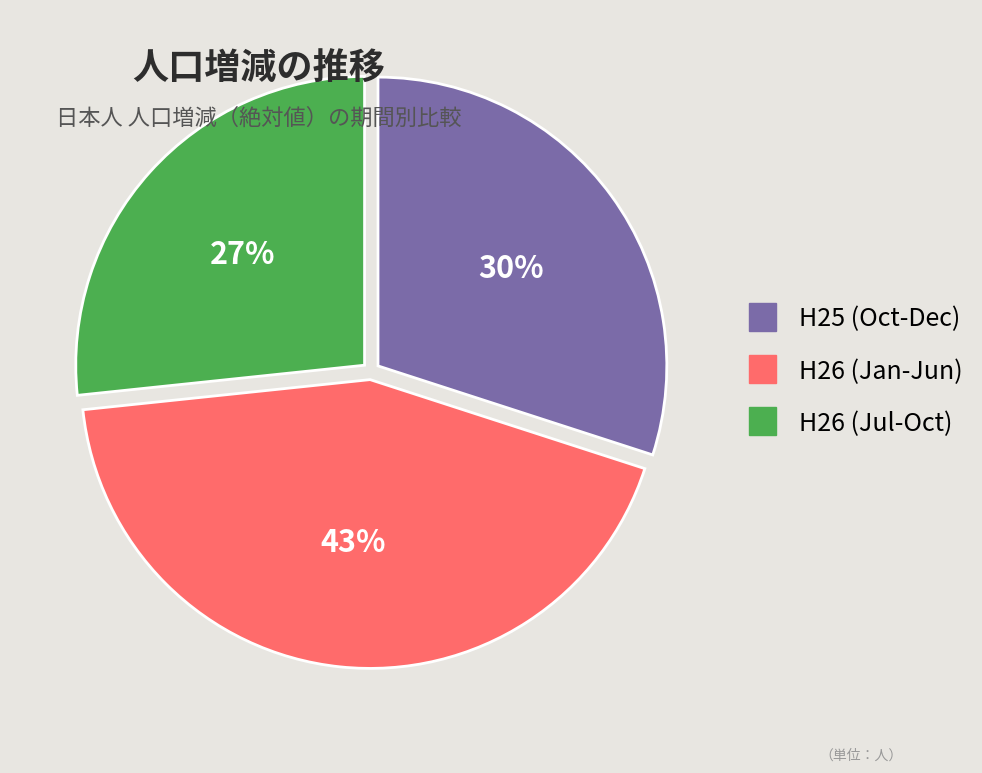

To the nearest percent, what is the average slice percentage?

33%